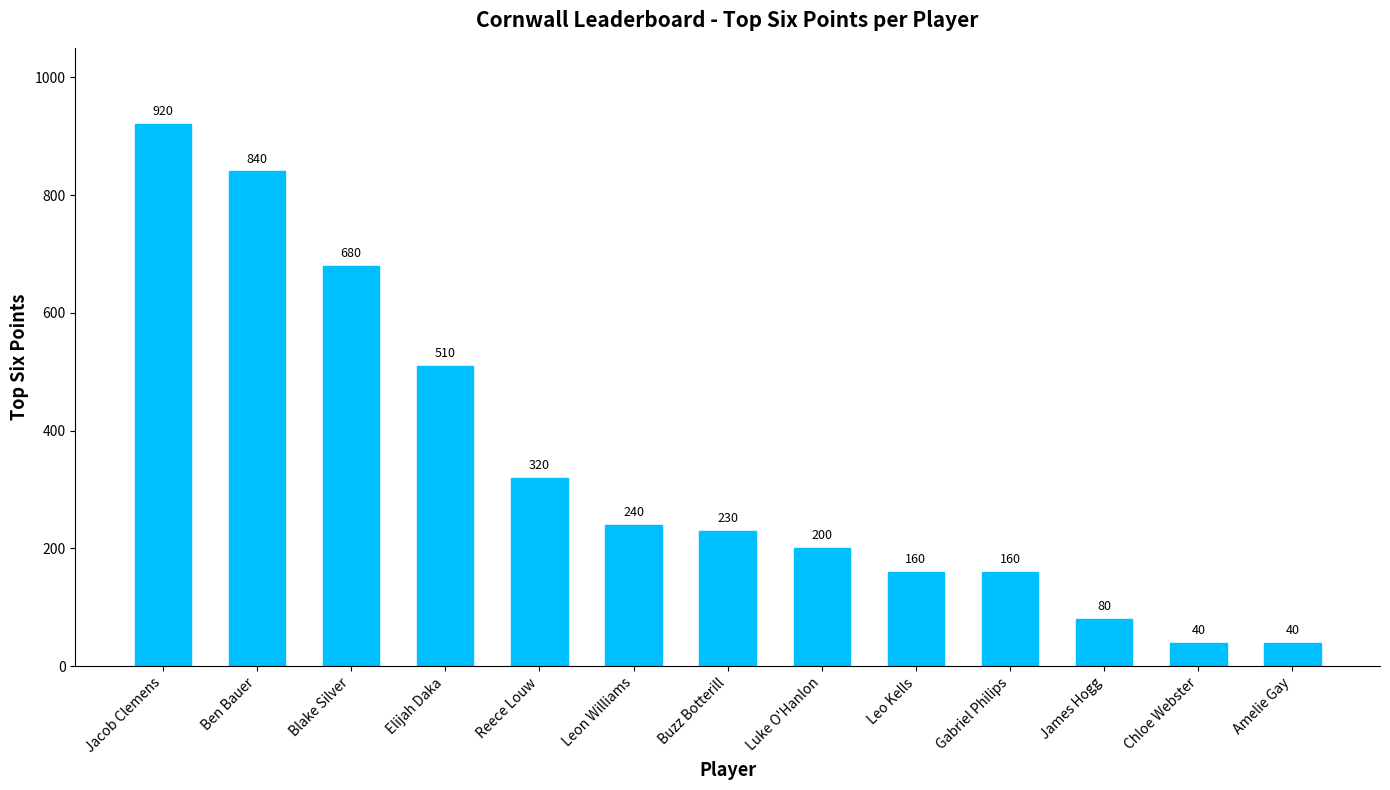

What position from the left is Leo Kells?

9